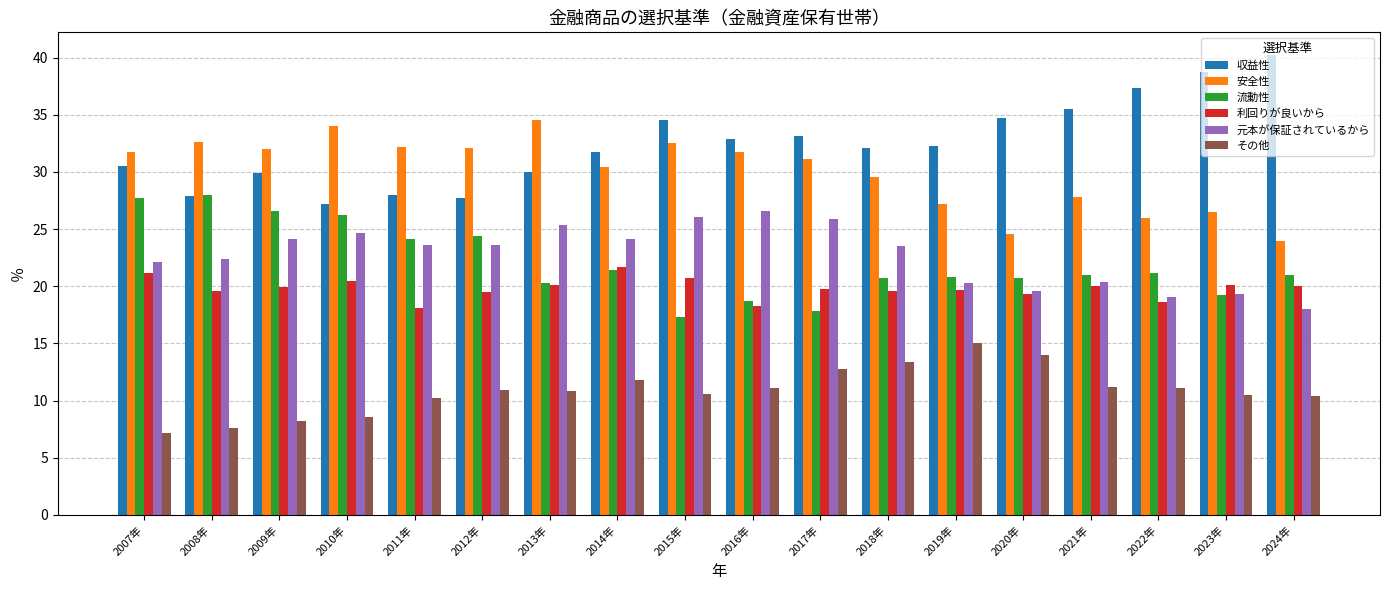

How many bars are there in each group?

6